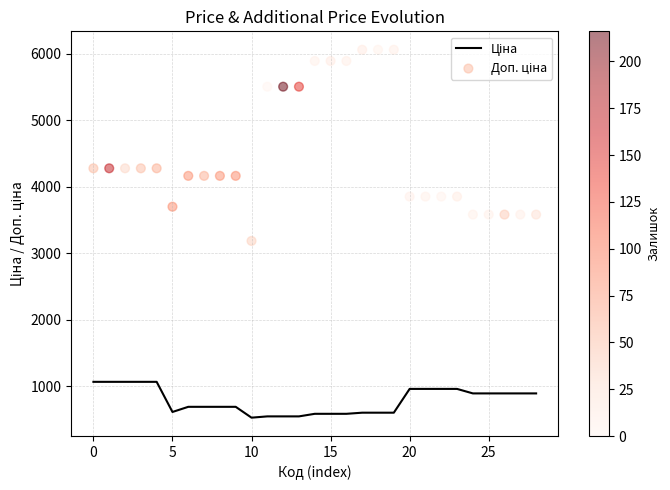

What is the total value across all series at 9?

4859.8